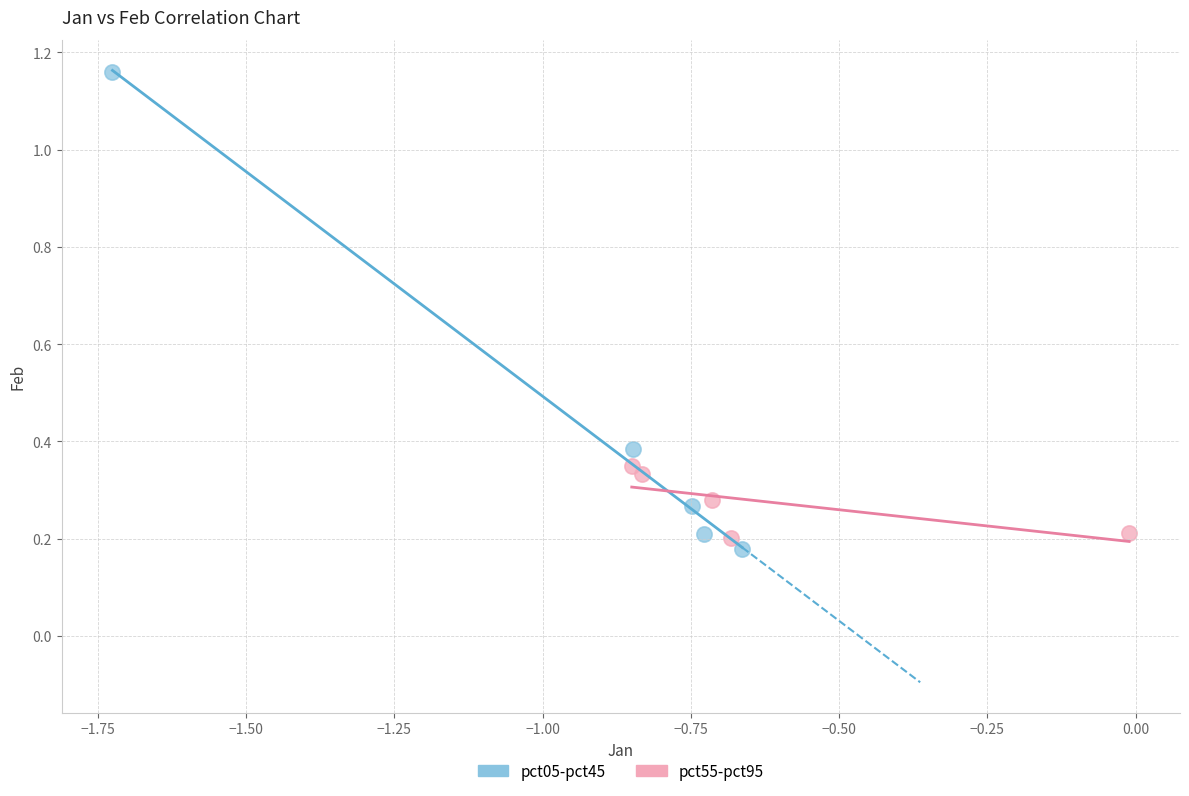

What are all the series names shown in the legend?

pct05-pct45, pct55-pct95